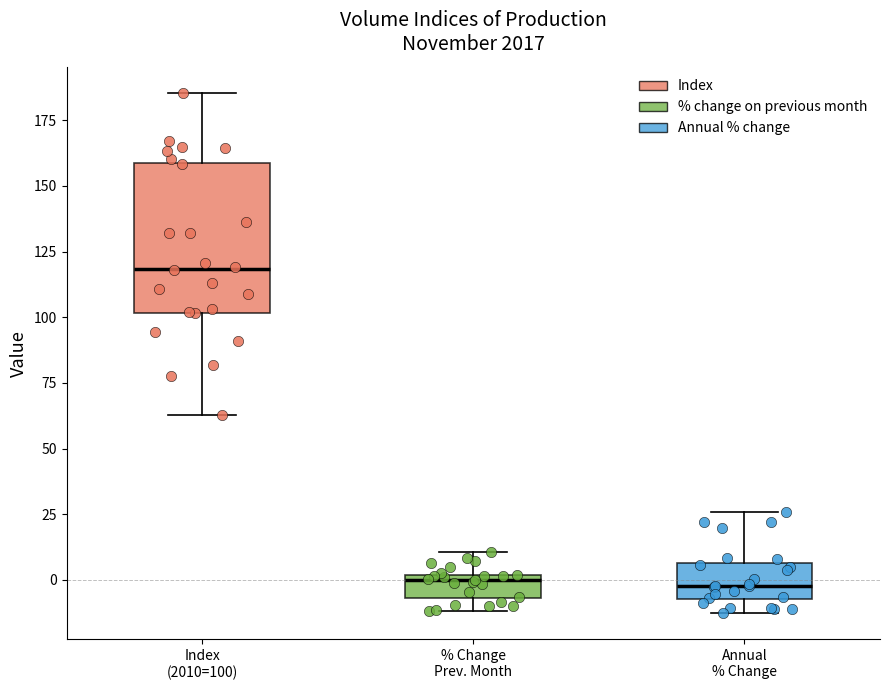

Reading left to right, read every box against the y-axis: the position of its median line, the range the box covers, and the ends of its whiskers. The values are not printed on the chart, so give them approximately, as read against the axis.

Index (2010=100): median 120, box 100 to 160, whiskers 65 to 185
% Change Prev. Month: median 0 (just below the box's upper edge), box -5 to 0, whiskers -10 to 10
Annual % Change: median 0, box -5 to 5, whiskers -15 to 25